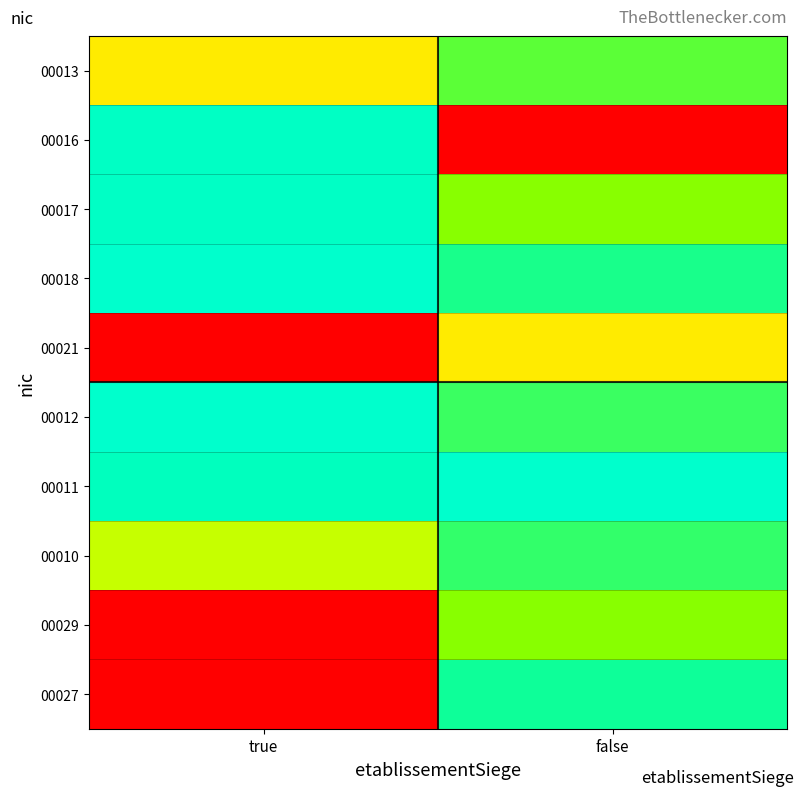

At which category is the sum across all series the highest?

false